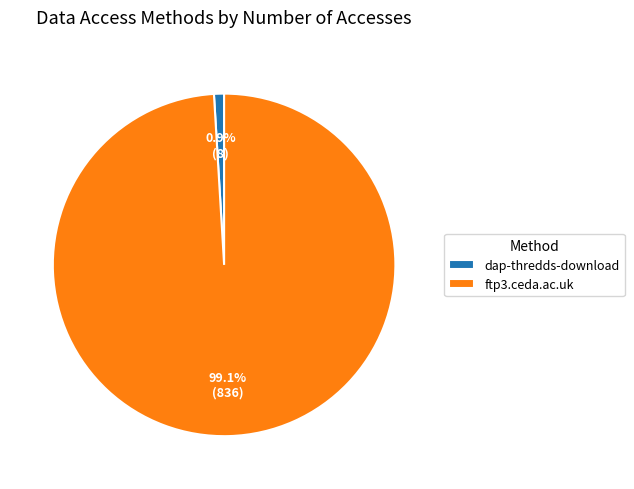

Which category has the biggest portion of the pie?

ftp3.ceda.ac.uk